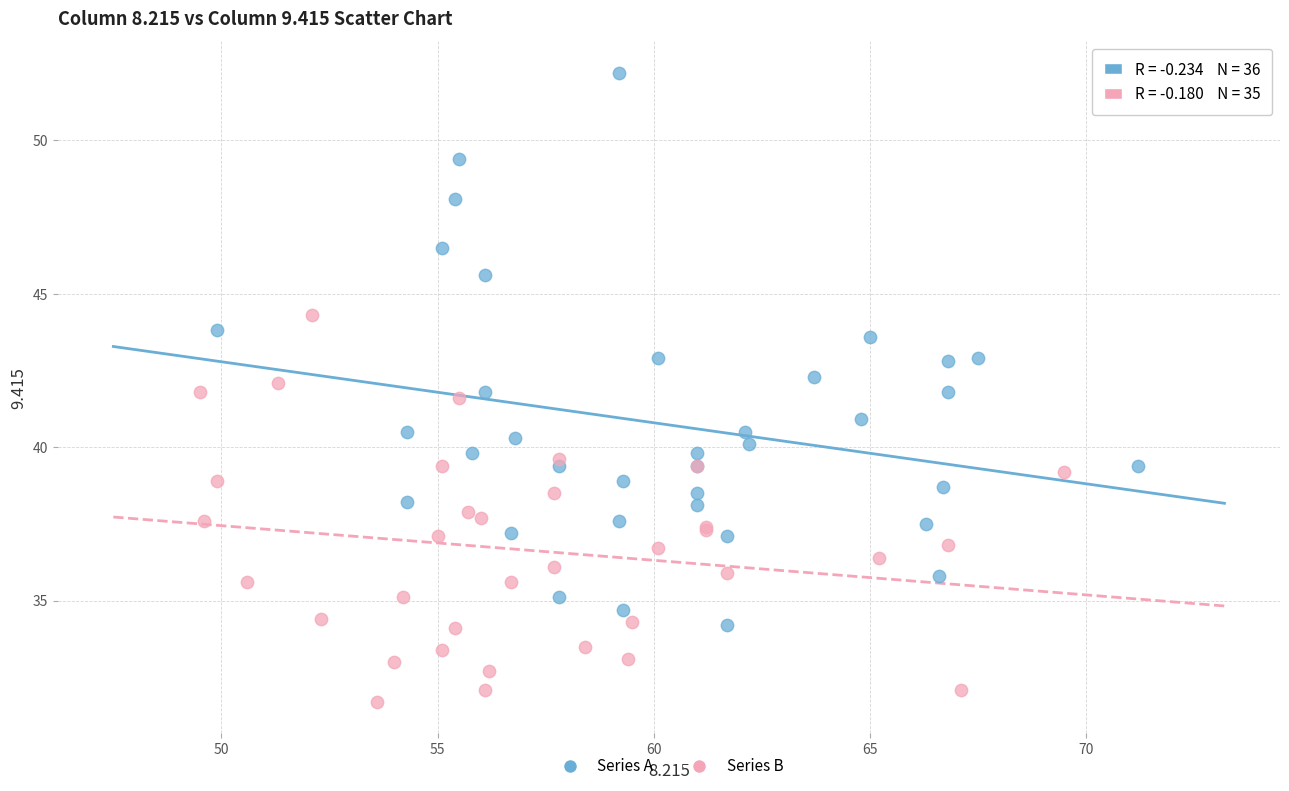

Which series has the widest spread of Y values?

Series A